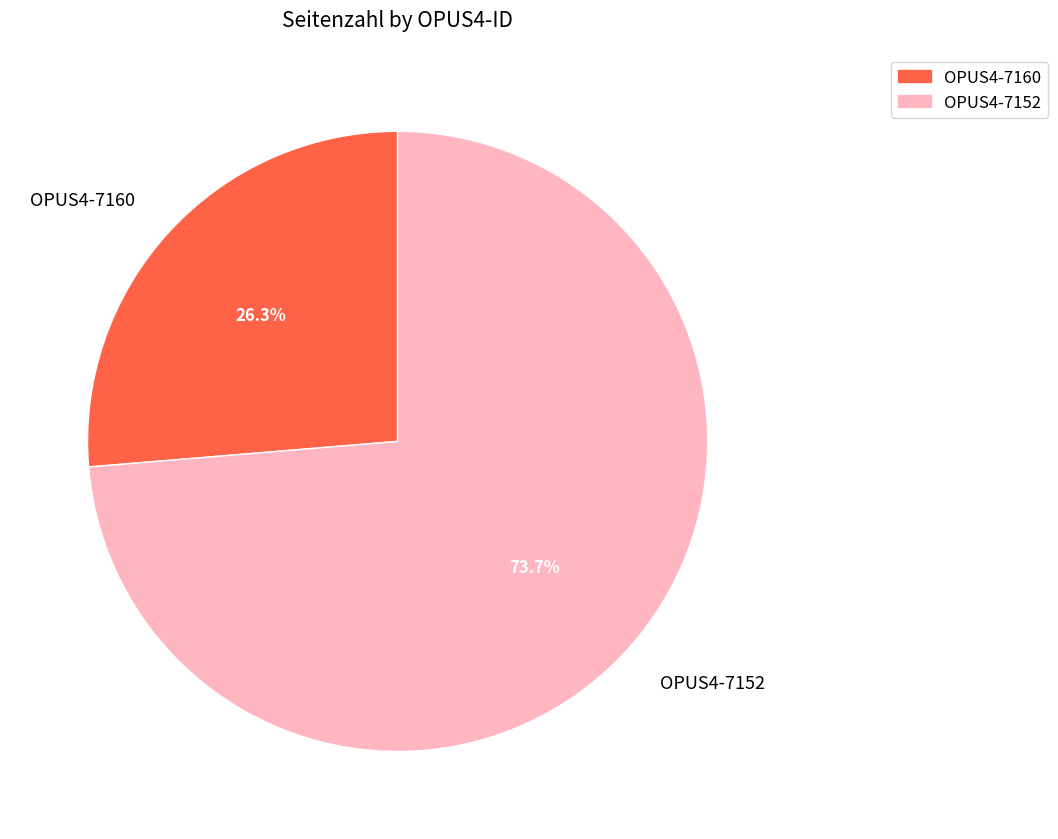

Is it true that OPUS4-7152 is 89% of the pie?

False